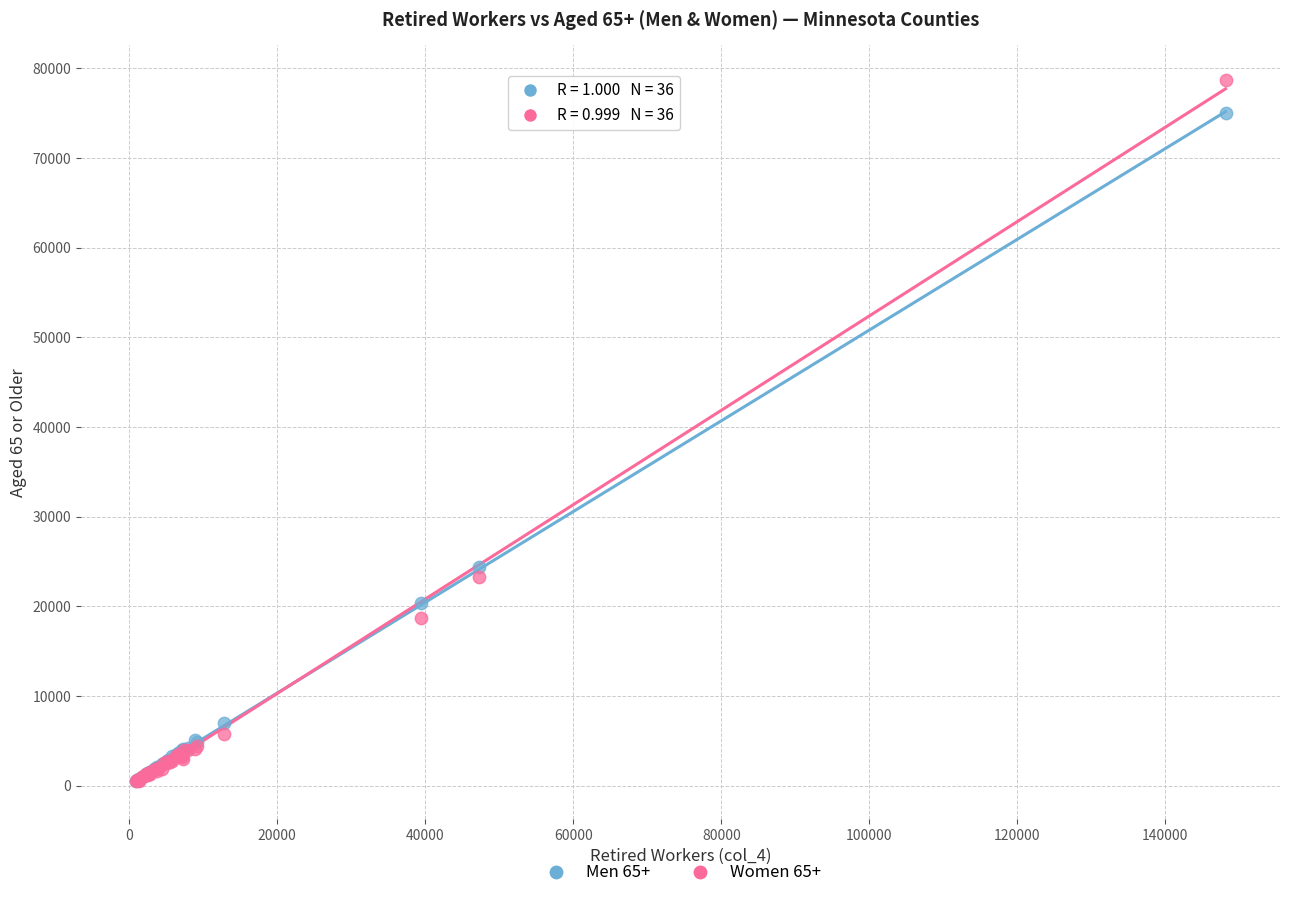

Across all series, what Y value is closest to 39570?

24439